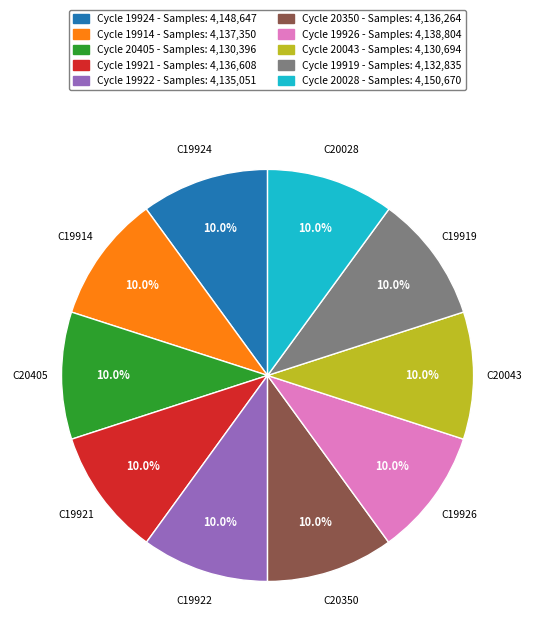

Combined, what portion of the pie is Cycle 20350 - Samples: 4,136,264 and Cycle 20405 - Samples: 4,130,396?

20.0%